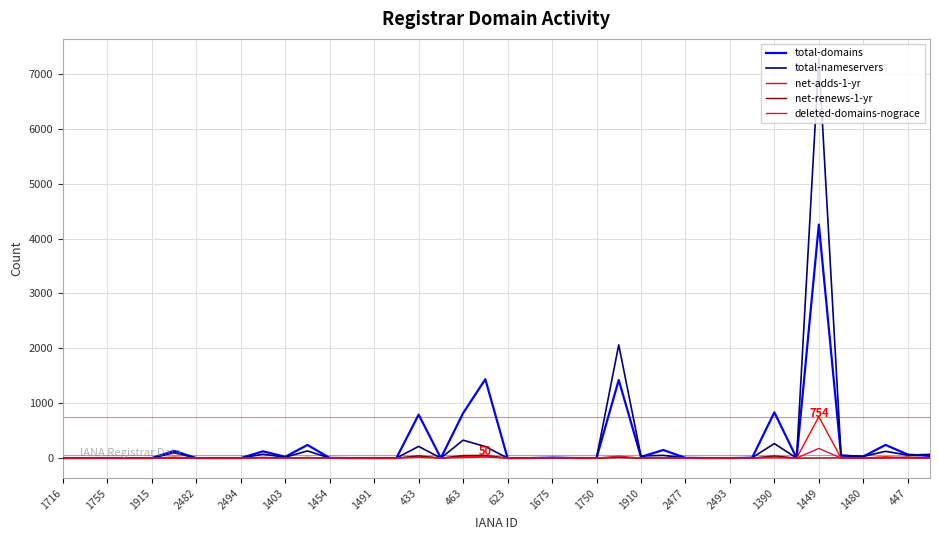

What is the difference between the maximum and minimum values in the deleted-domains-nograce series?

176